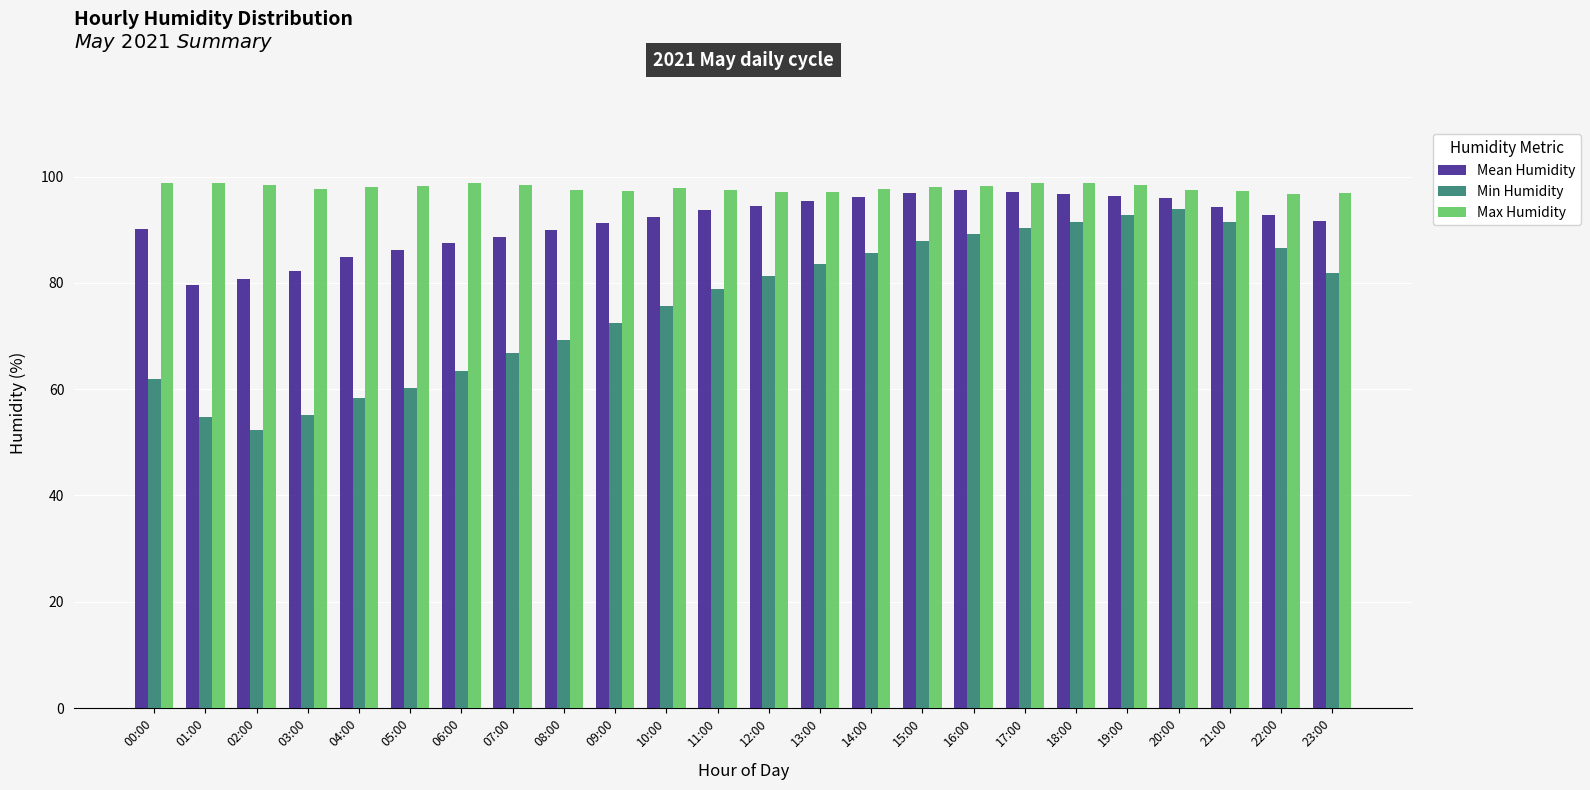

What is the label of the 1st bar from the right?

23:00